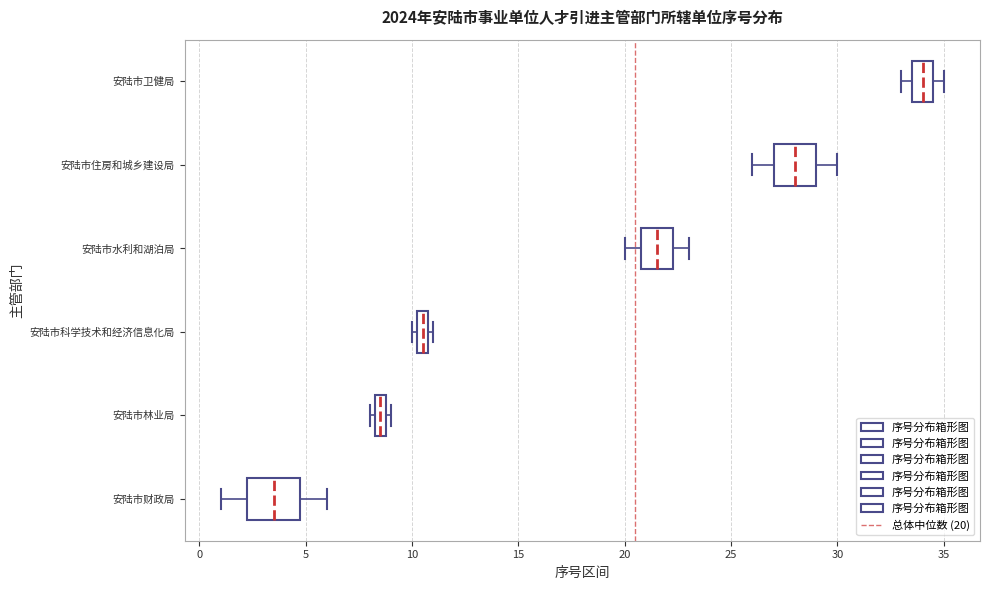

Where is the right edge of the box for 安陆市科学技术和经济信息化局 on the x-axis? The values are not printed on the chart, so give them approximately, as read against the axis.

11.0